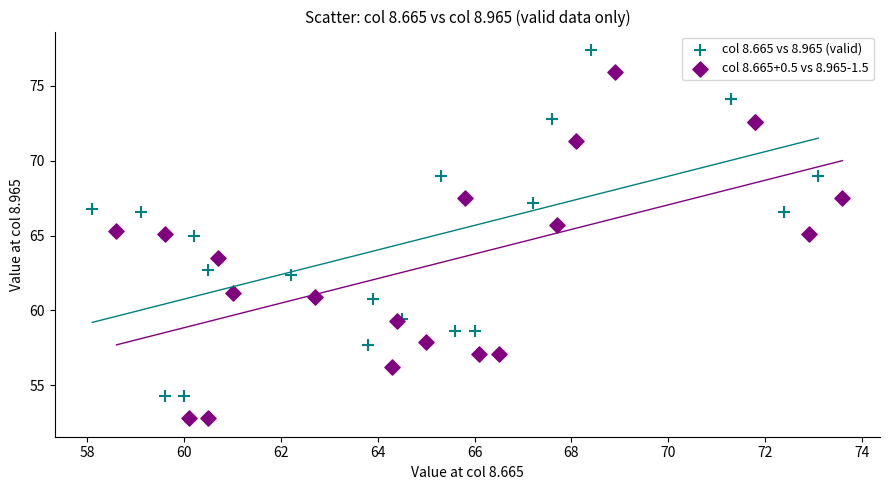

Which series reaches the maximum Y coordinate?

col 8.665 vs 8.965 (valid)